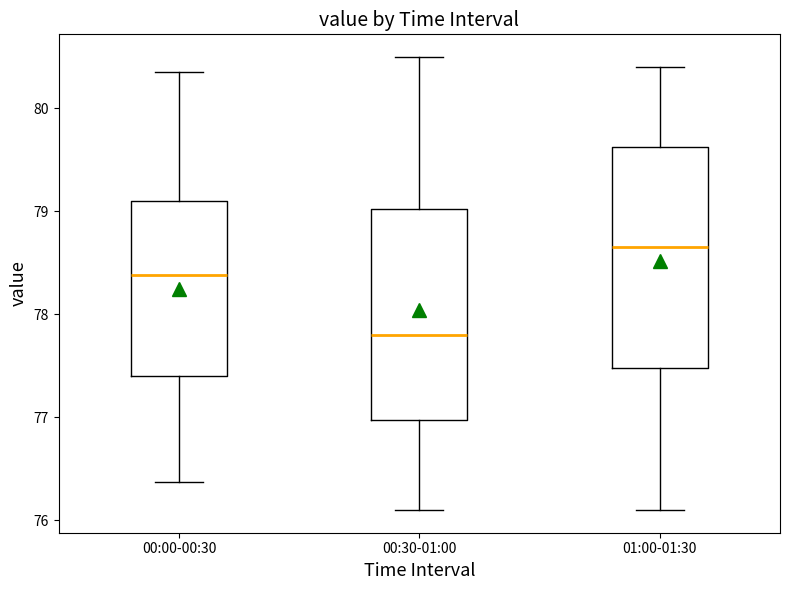

Where does the median line of the box for 01:00-01:30 sit on the y-axis? The values are not printed on the chart, so give them approximately, as read against the axis.

78.7